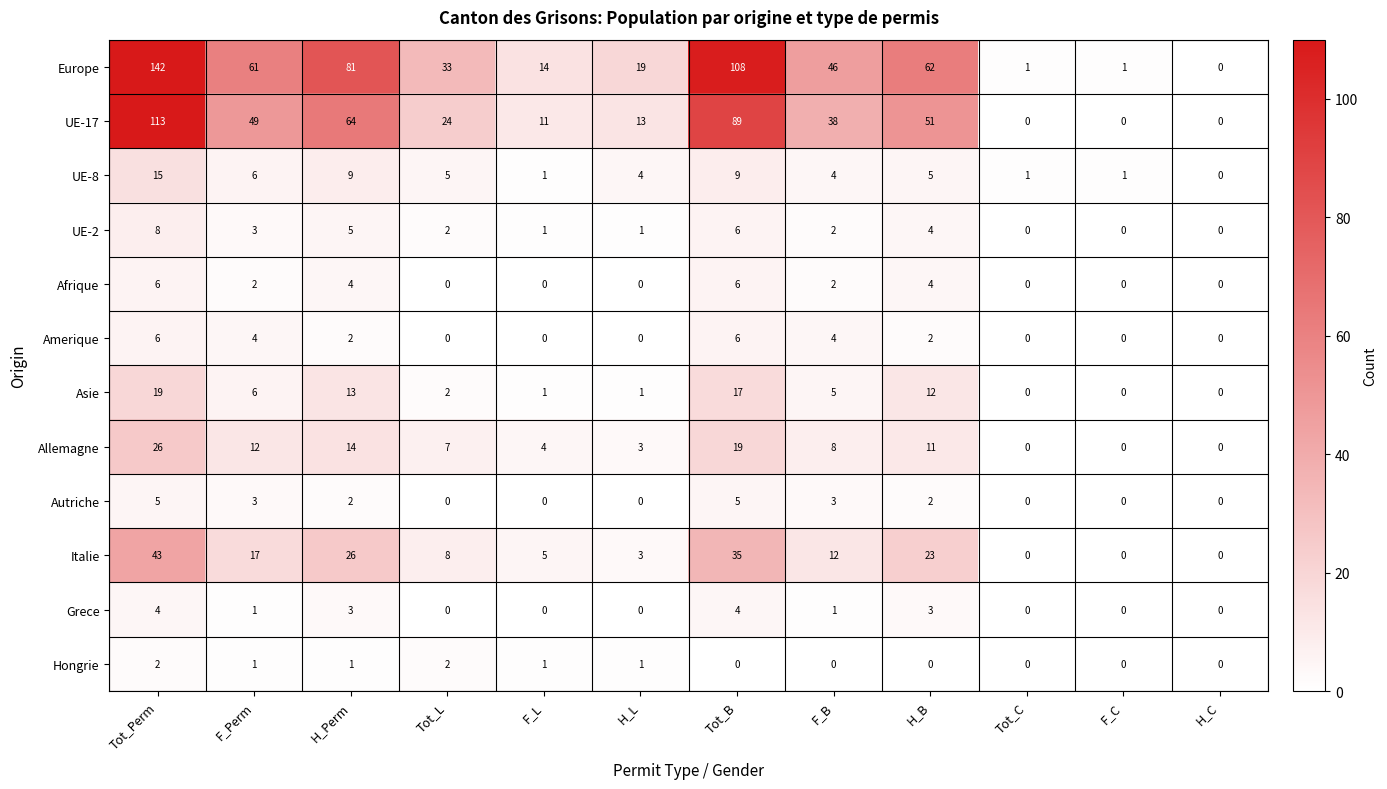

At how many categories does at least one series exceed 76?

3